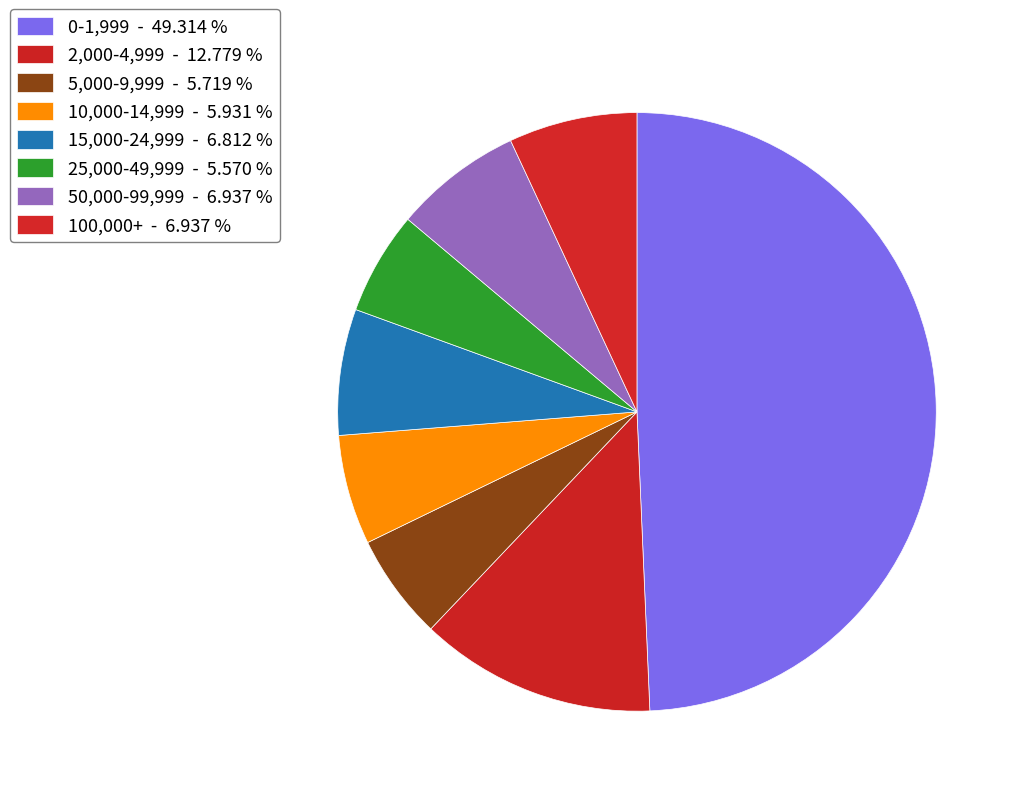

How many segments does this pie chart have?

8